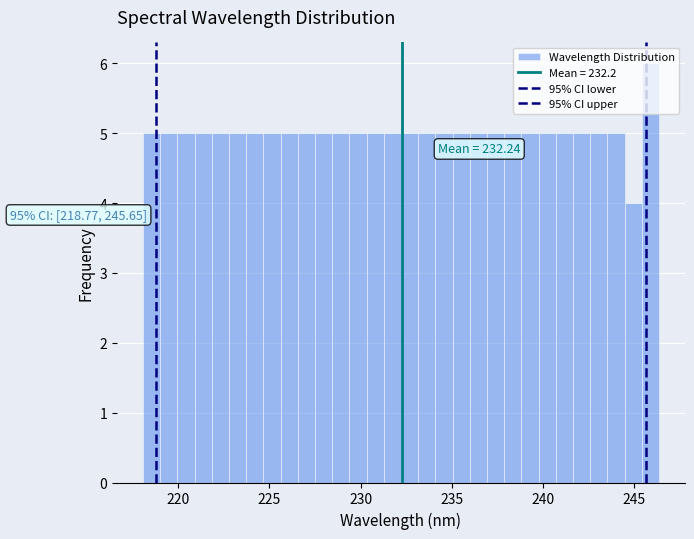

Around what value on the x-axis is the tallest bar? Give the approximate position of its centre, as read against the axis.

246.0